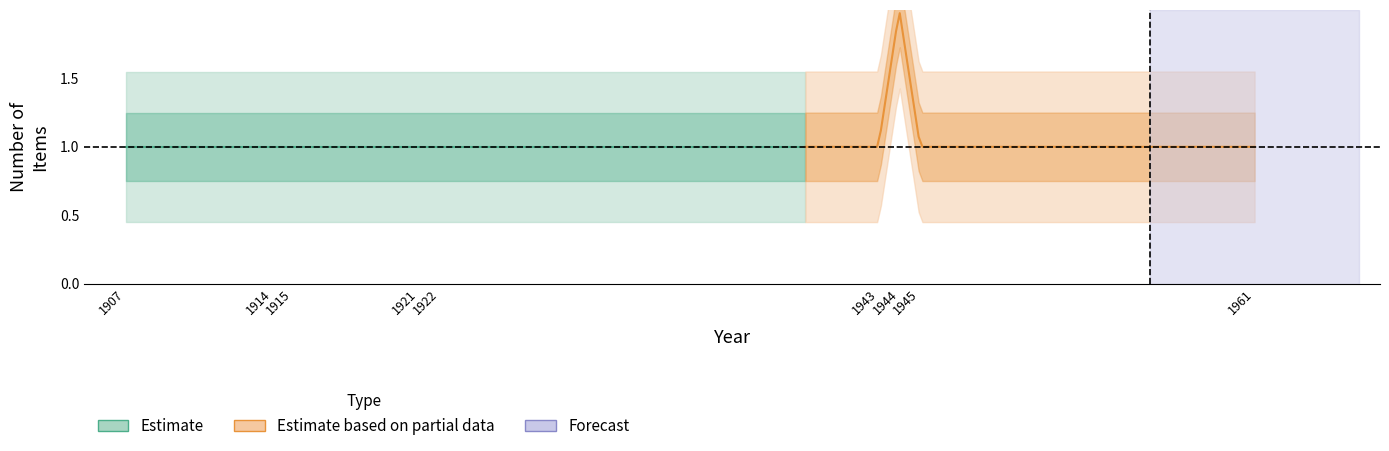

Which category has the lowest value across all series?

1907